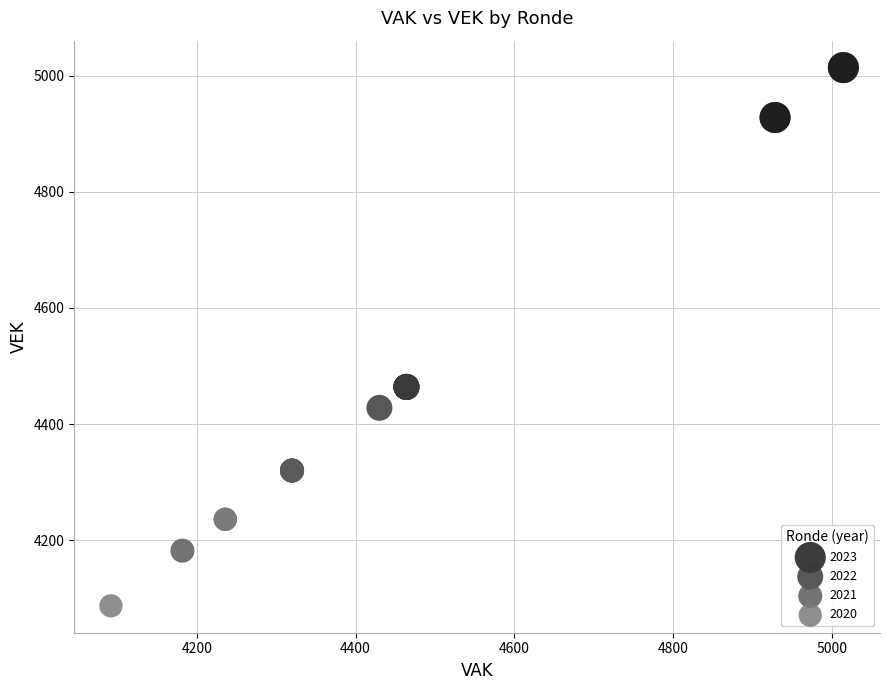

Which series contains the highest Y value?

2023